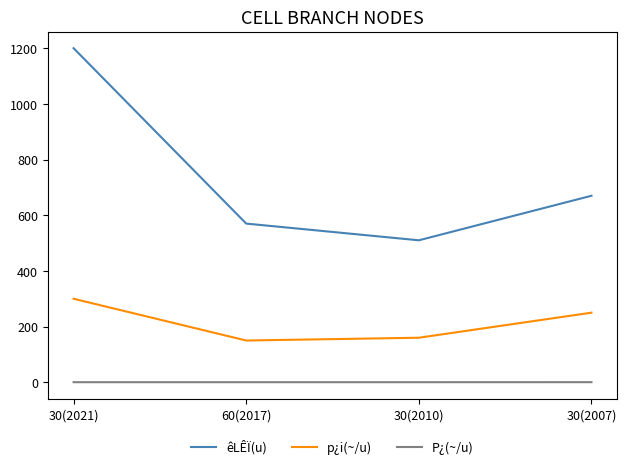

True or false: êLÊÏ(u) and P¿(~/u) intersect in this chart.

False